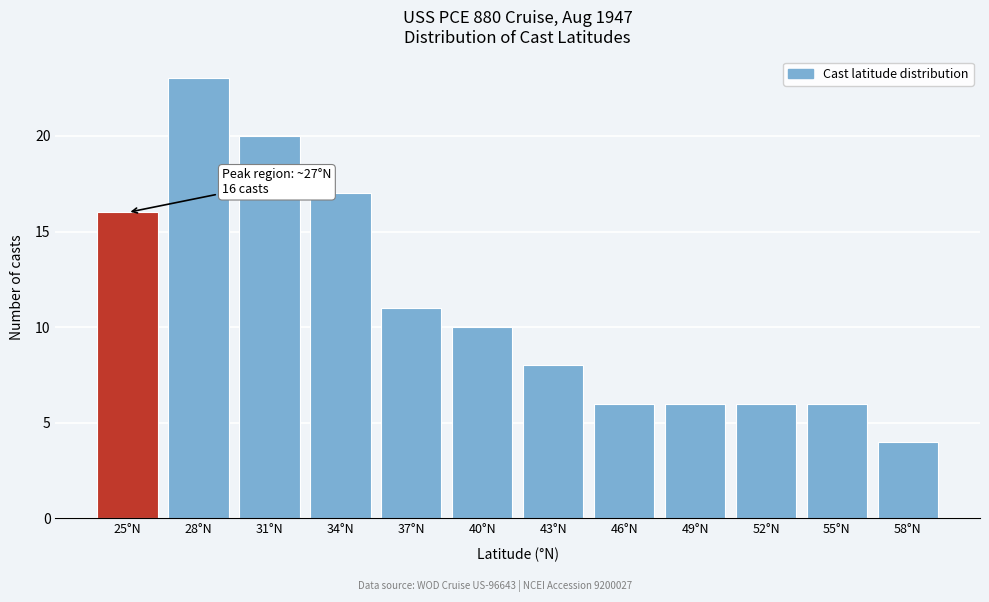

Reading left to right, list all the values displayed in this chart.

25°N=16	28°N=23	31°N=20	34°N=17	37°N=11	40°N=10	43°N=8	46°N=6	49°N=6	52°N=6	55°N=6	58°N=4